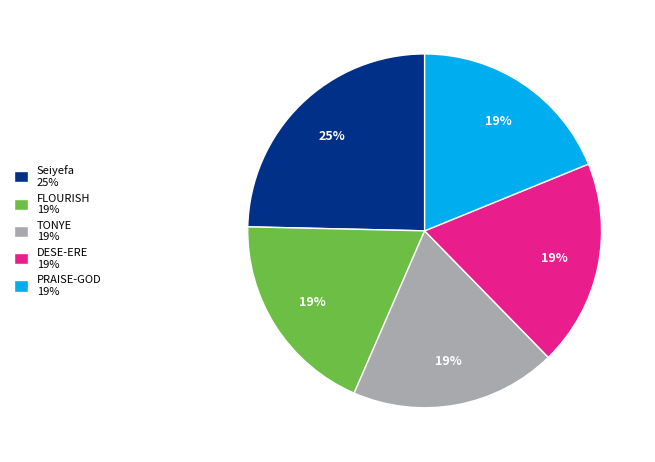

Is it true that TONYE is 29% of the pie?

False